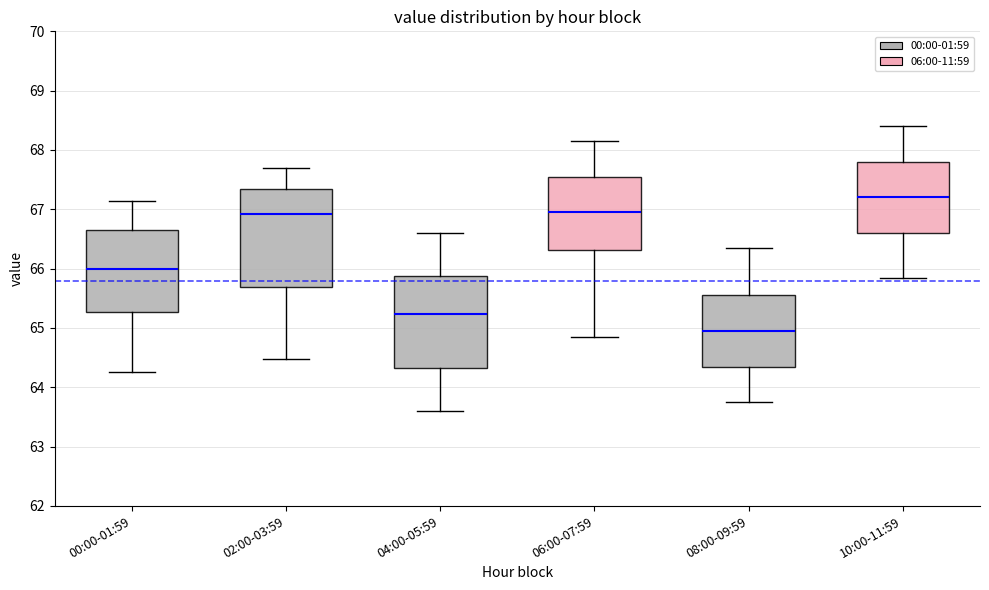

Where is the lower edge of the box for 02:00-03:59 on the y-axis? The values are not printed on the chart, so give them approximately, as read against the axis.

65.7